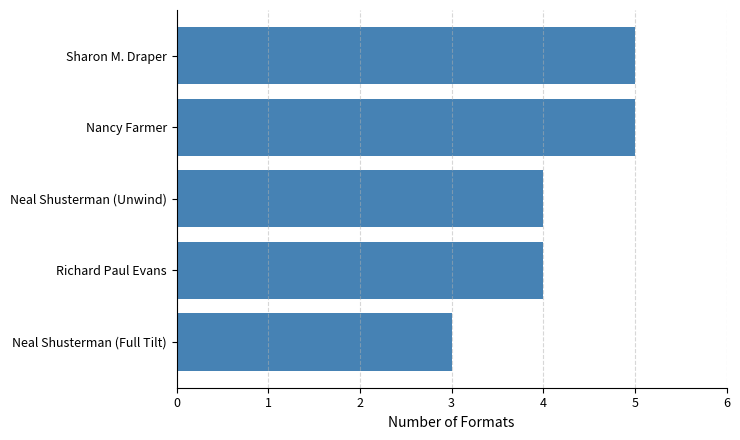

What is the difference between the maximum and minimum values?

2